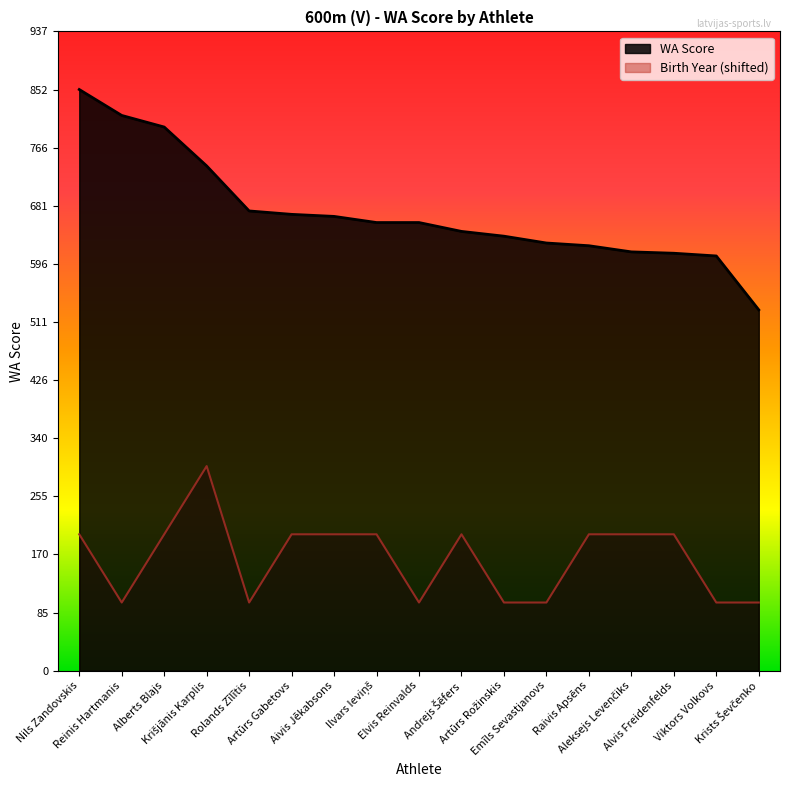

What is the value of the Birth Year point at the 10th from the left?

200